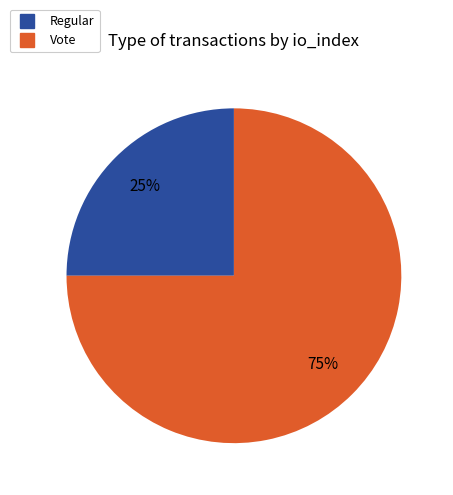

What is the ratio of the value at Regular to the value at Vote?

0.3